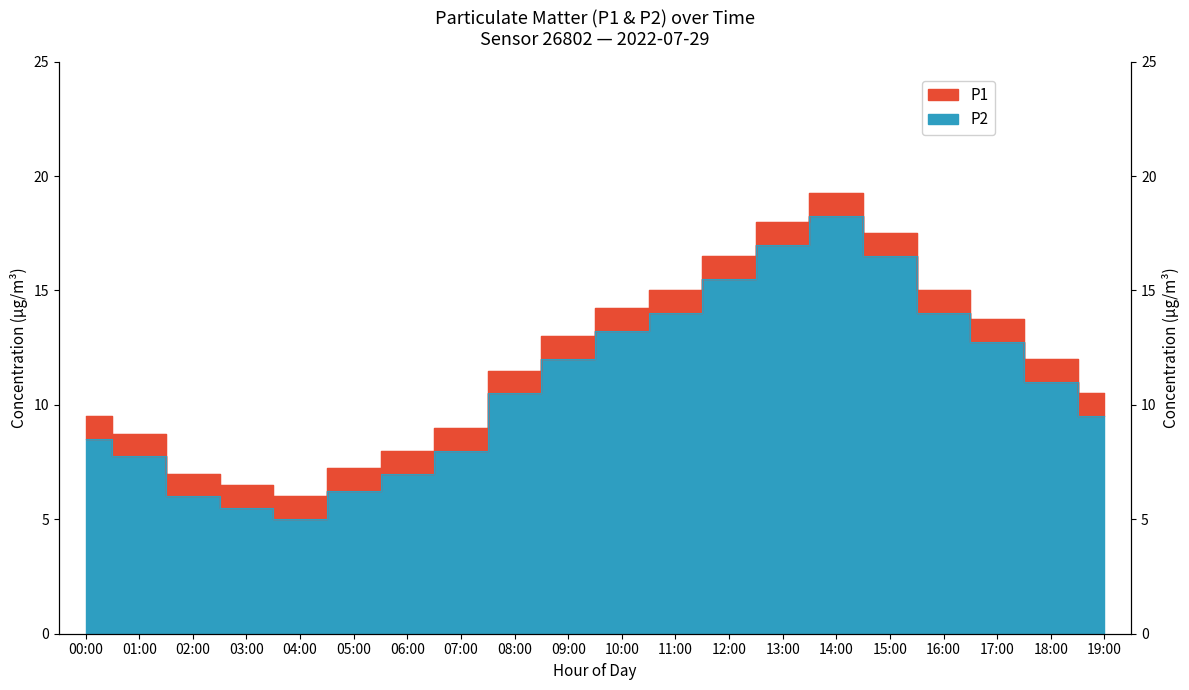

Read the P2 value at 15:00.

16.5